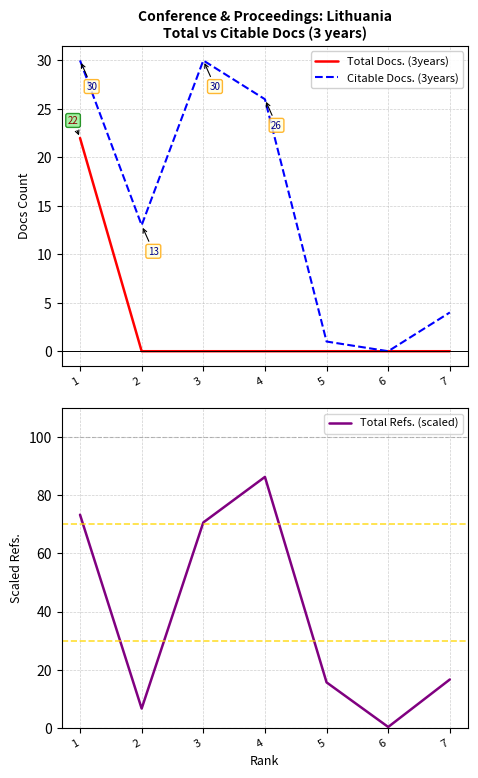

What is the difference between the maximum and second lowest values in the Total Docs. (3years) series?

22